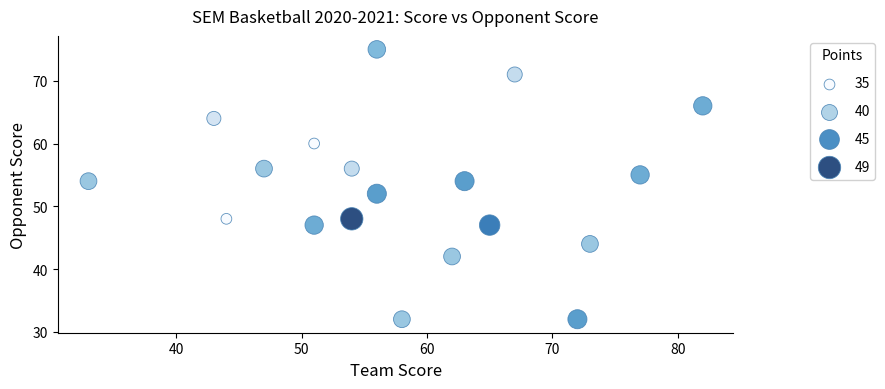

What is the range of Y values (max minus min)?

43